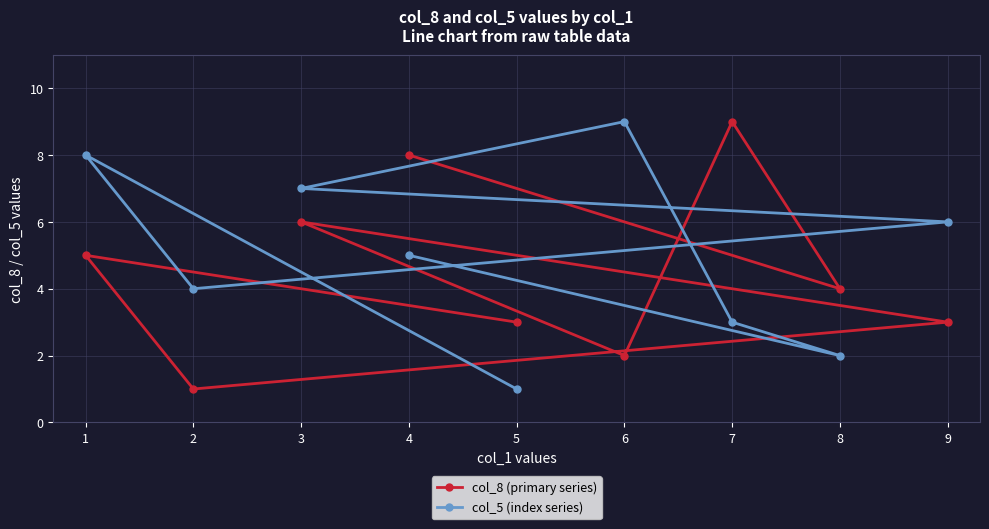

What is the total value across all series at 5?

4